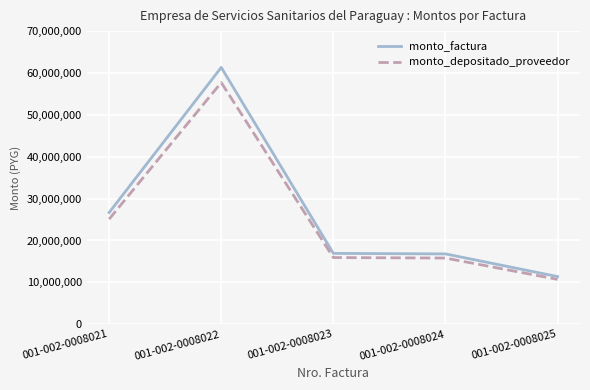

Is it true that monto_factura equals 19358533 at 001-002-0008025?

False